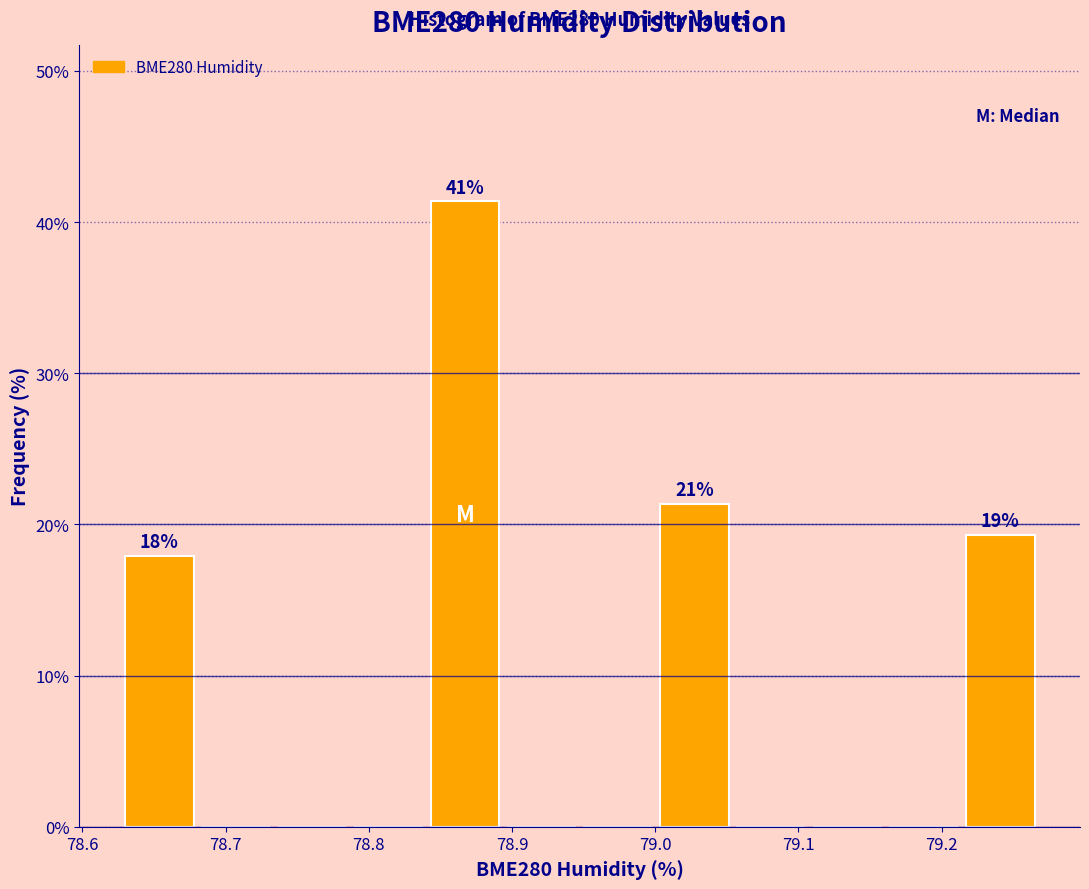

Which range on the x-axis has the tallest bar?

78.84 to 78.89